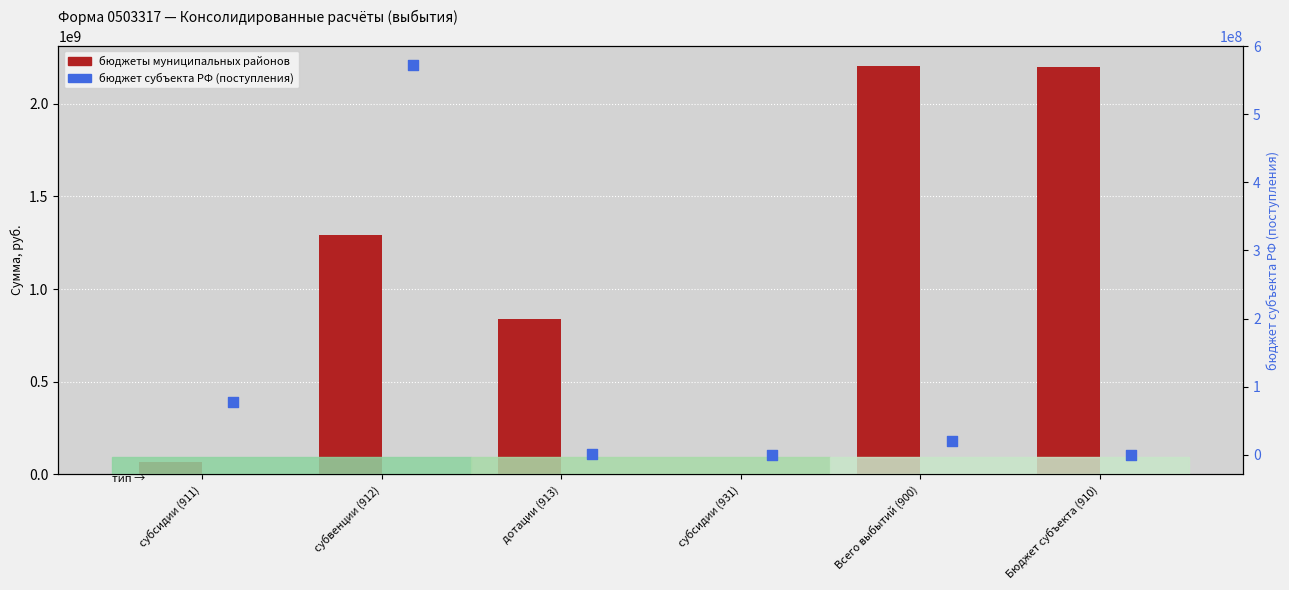

Which series has the largest total across all categories?

бюджеты муниципальных районов